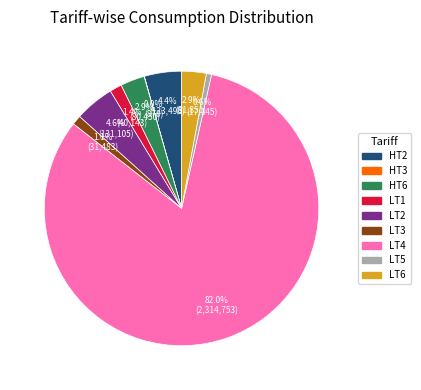

The LT6 slice represents 3% of the pie. True or false?

True